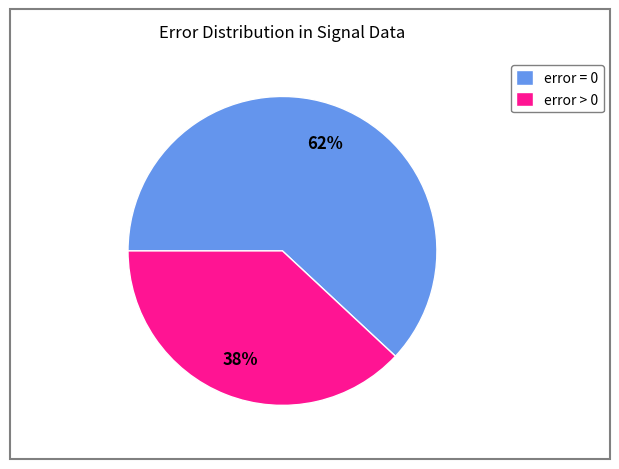

Is there any slice that represents more than half of the pie?

Yes